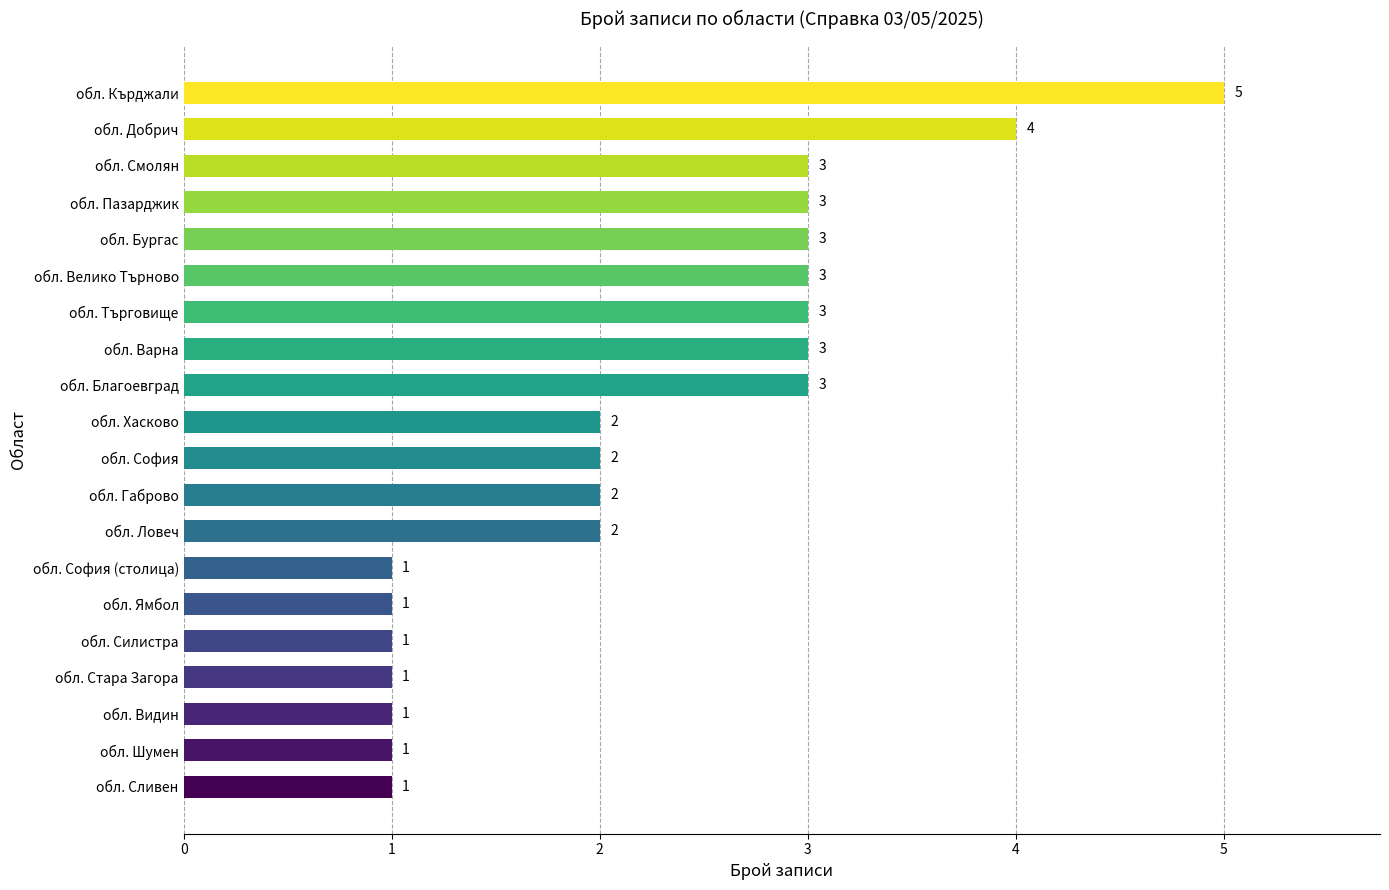

How many data points are less than 2?

7